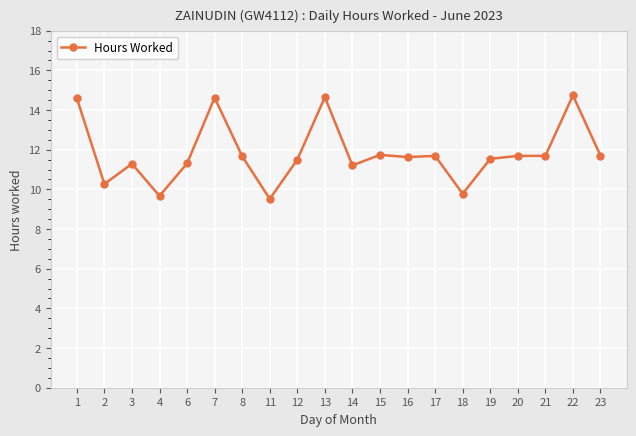

What is the minimum value shown in the chart?

9.5